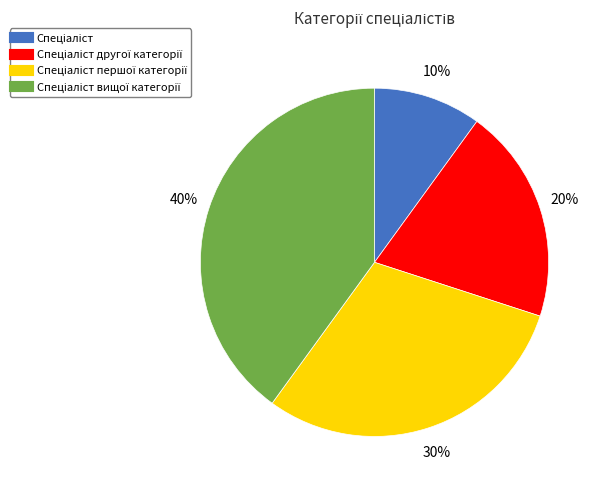

Is there a majority slice in this chart?

No